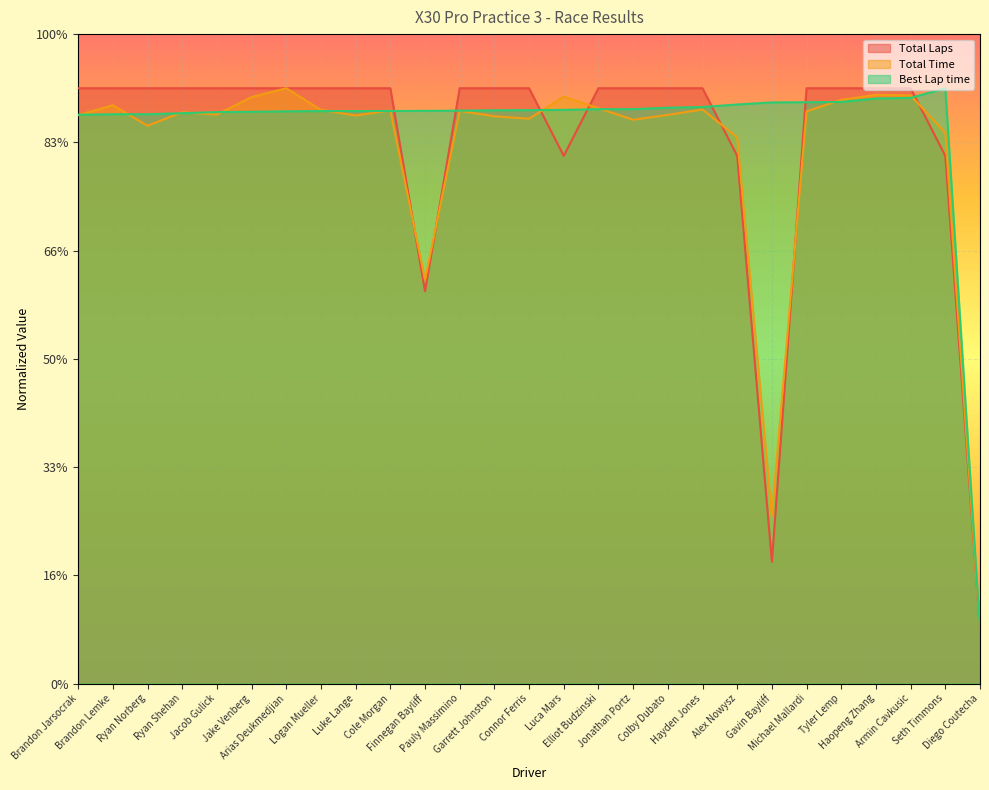

Which series has the widest spread of values?

Total Laps